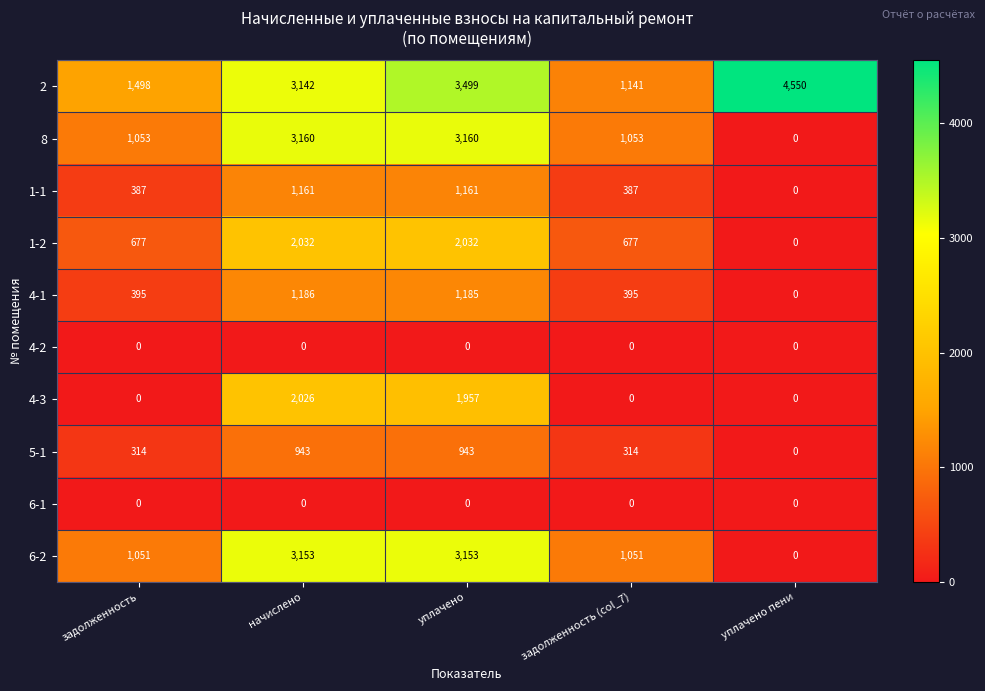

What is the total value across all series at задолженность (col_7)?

5018